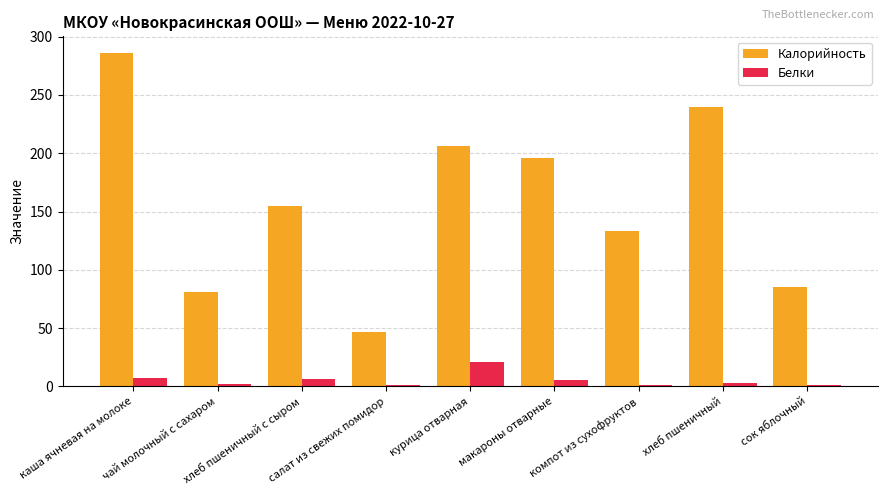

What is the label of the 3rd bar from the right?

компот из сухофруктов